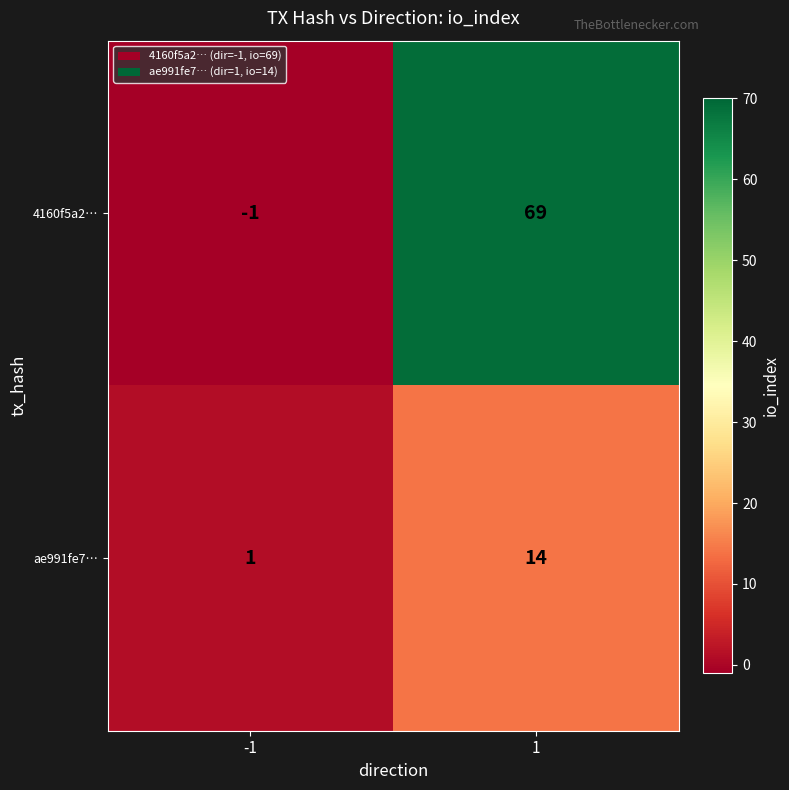

Reading right to left, what are all the values shown in this chart?

4160f5a2…: 69	-1
ae991fe7…: 14	1